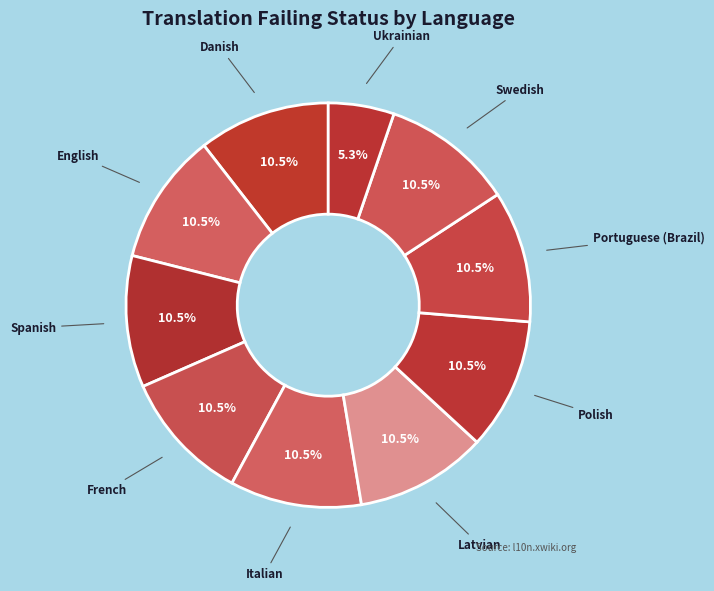

How many segments does this pie chart have?

10